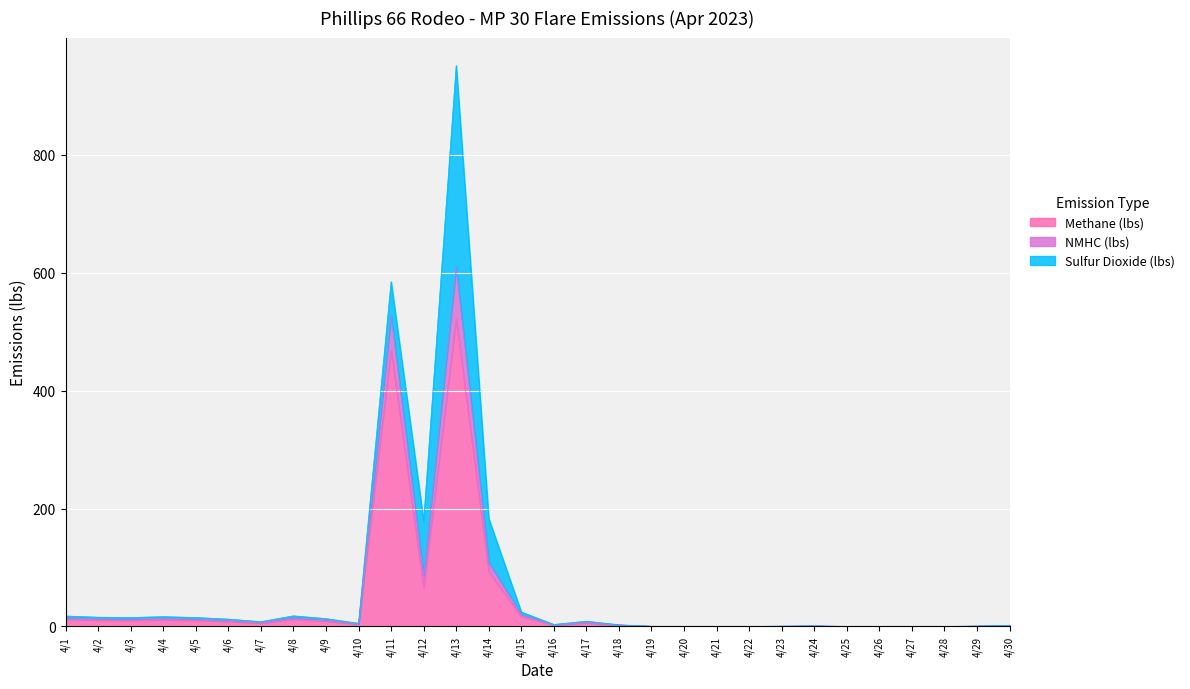

What is the average value of the Methane (lbs) series?

42.5